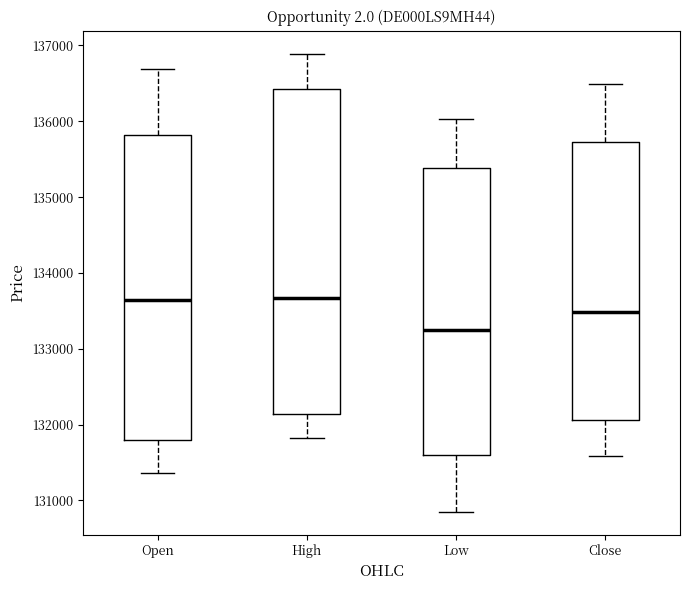

Where is the upper edge of the box for High on the y-axis? The values are not printed on the chart, so give them approximately, as read against the axis.

136400